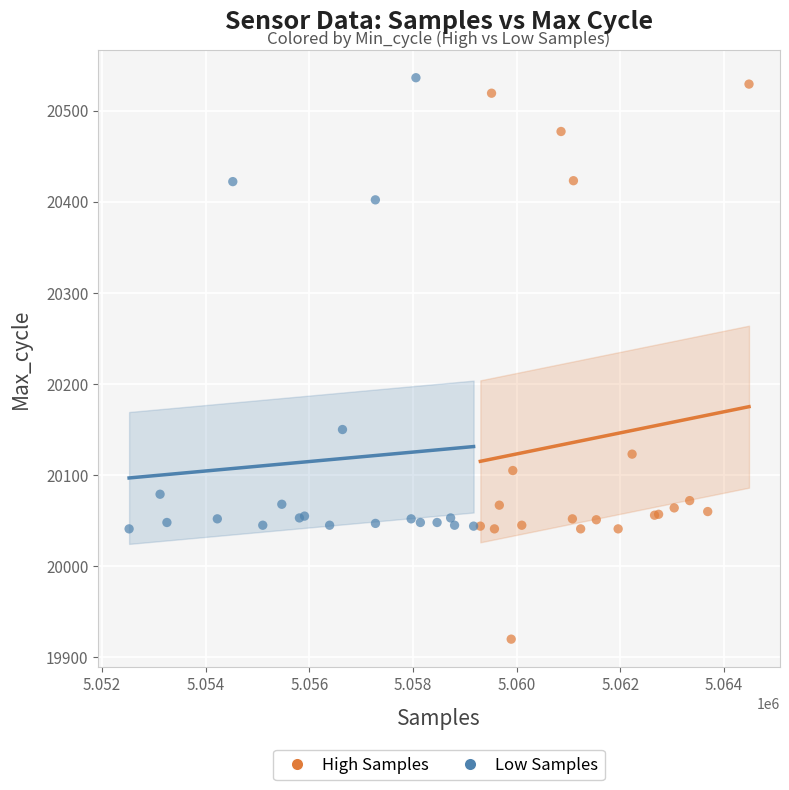

Which series contains the highest Y value?

Low Samples